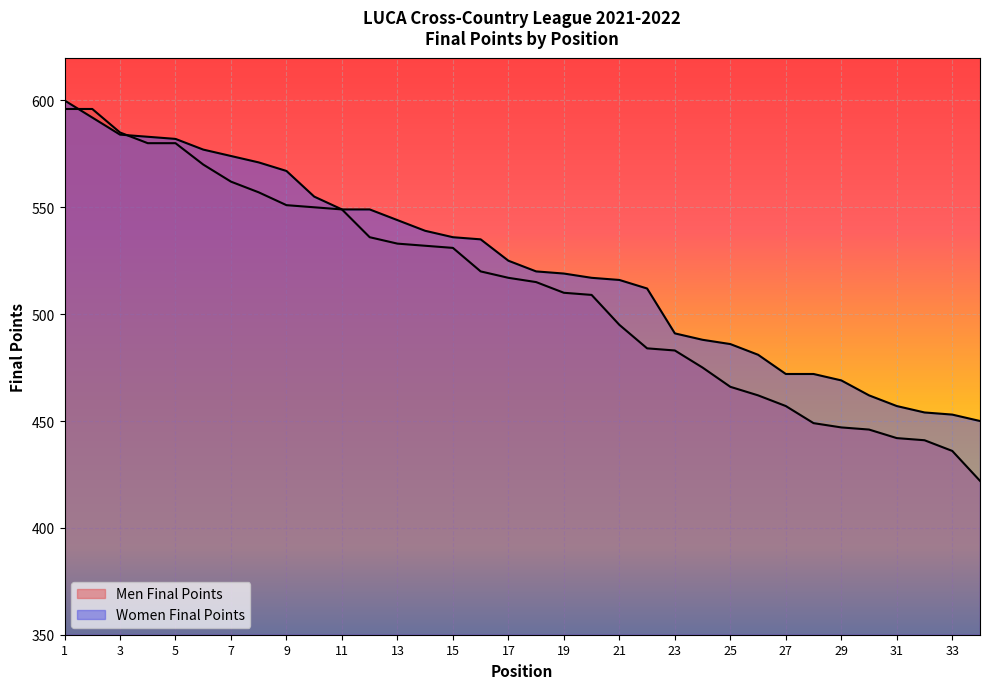

Does the chart display data point markers on the line(s)?

No